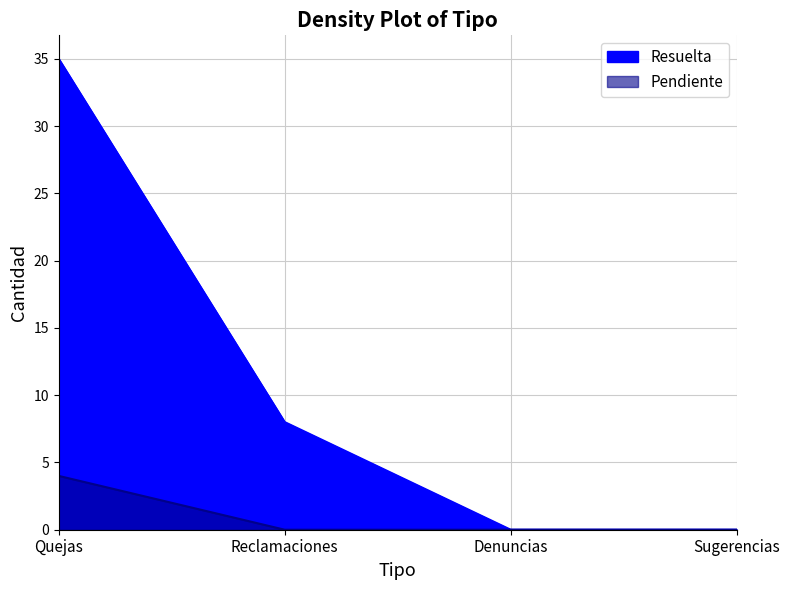

How many series are shown in this chart?

2